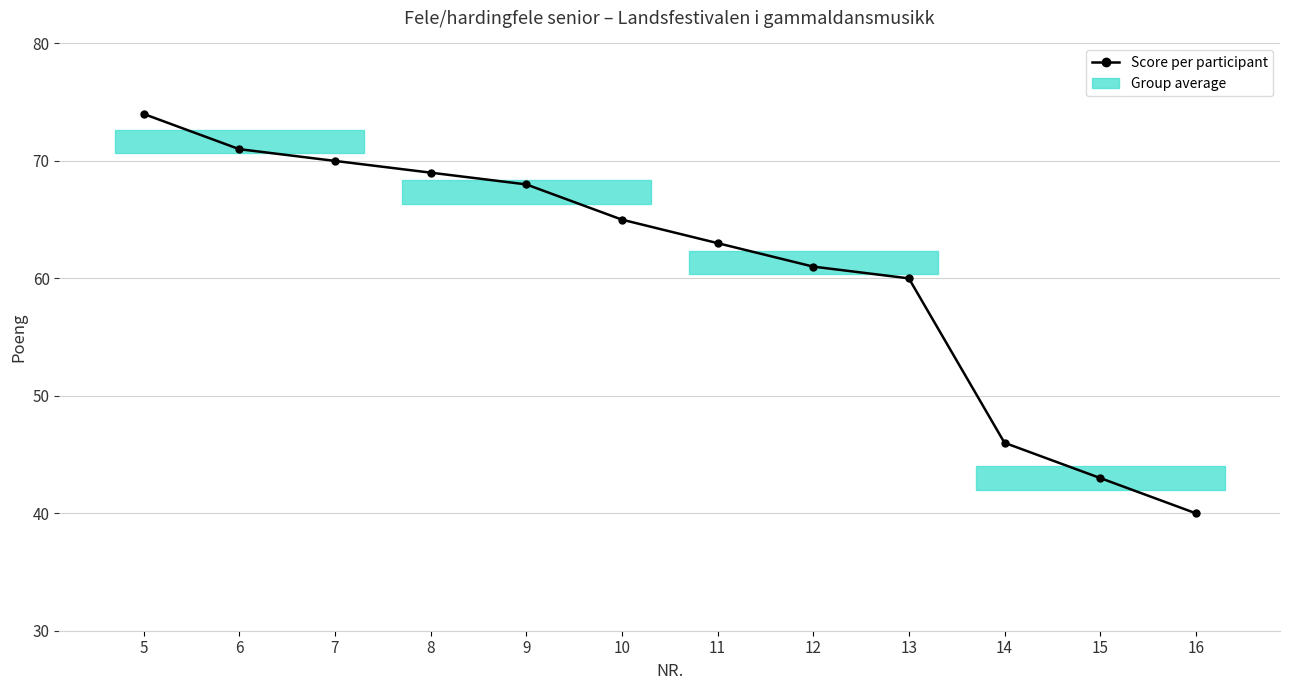

True or false: there are more than 1 points higher than both neighbors.

False